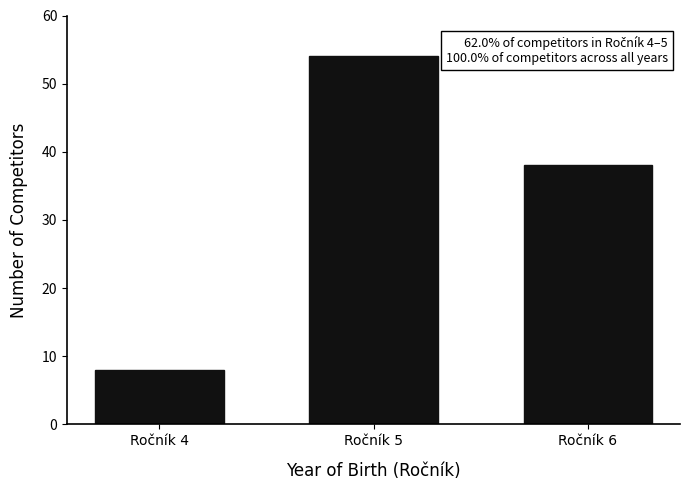

Reading left to right, extract all data points from this chart.

8	54	38